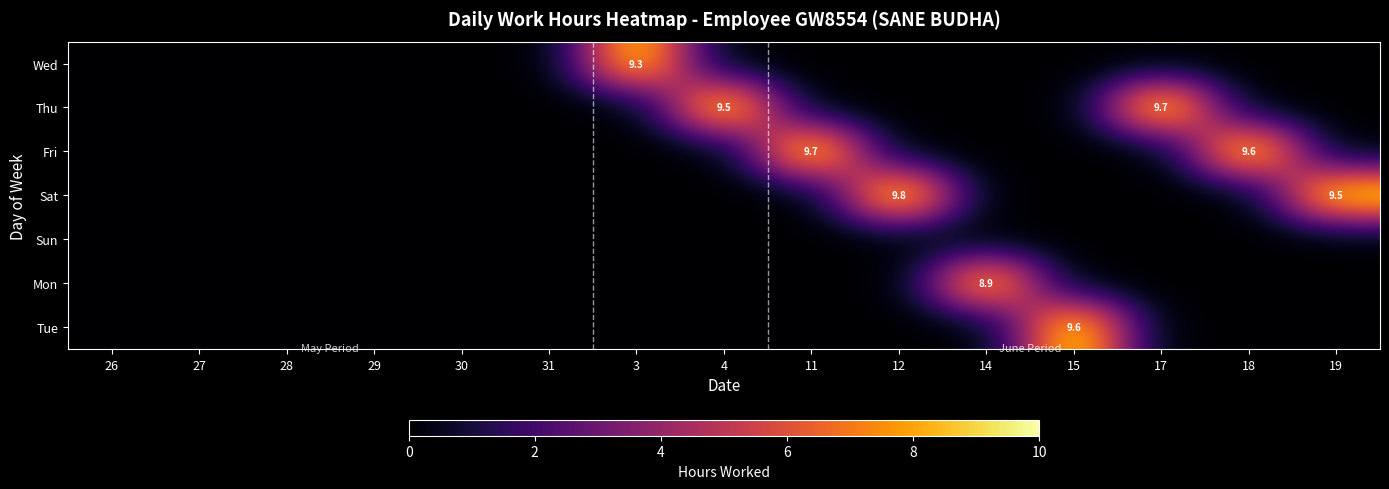

Which series changed the most between 15 and 19?

Tue